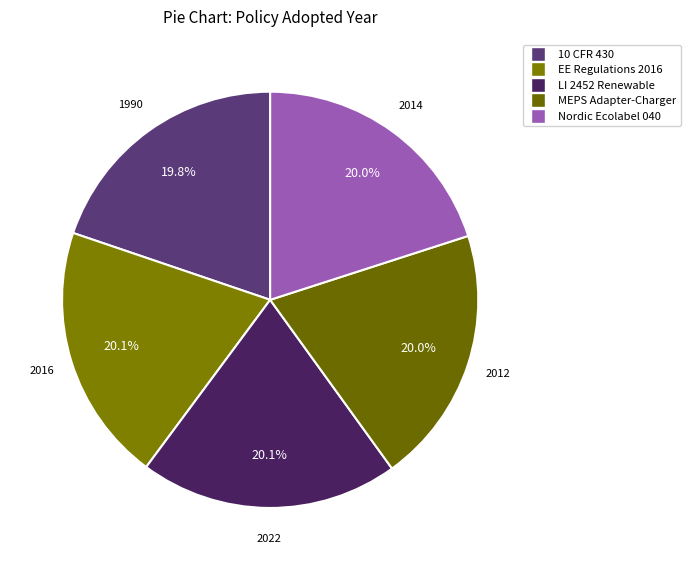

Does any single category account for the majority?

No